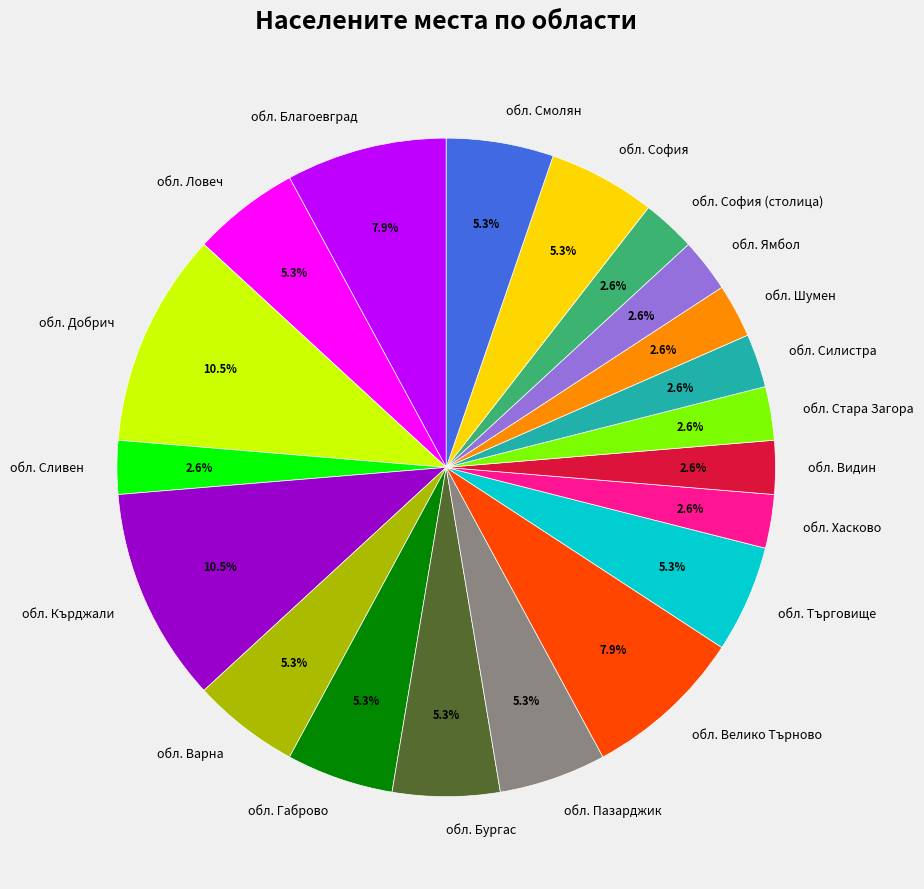

Does обл. Бургас account for over 50% of the chart?

No